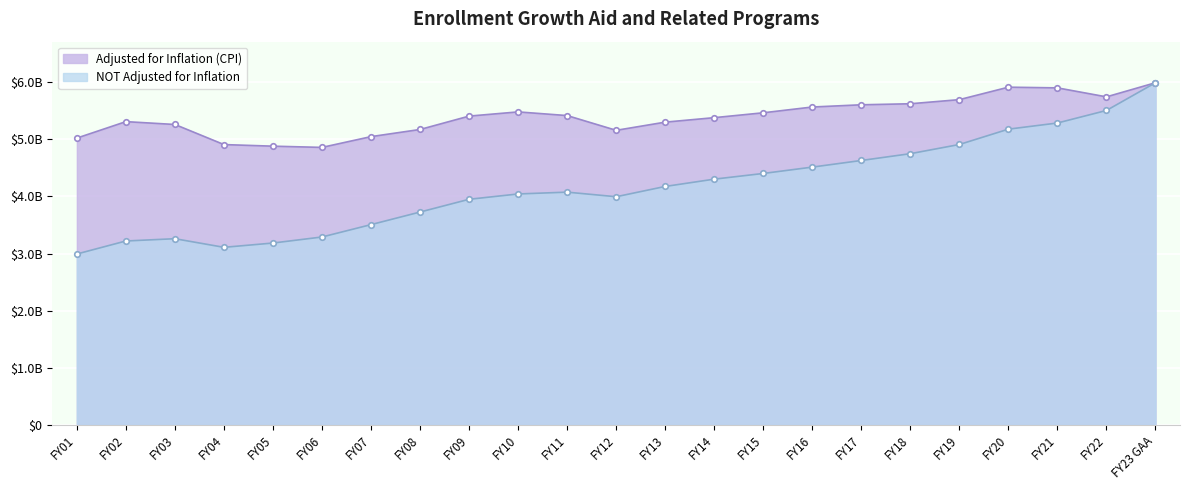

Reading right to left, what are all the values shown in this chart?

Adjusted for Inflation (CPI): FY23 GAA=5988520366	FY22=5741351499	FY21=5898542056	FY20=5910631640	FY19=5692675762	FY18=5620515705	FY17=5602524589	FY16=5563554216	FY15=5462506684	FY14=5377223854	FY13=5298783773	FY12=5155685609	FY11=5413787132	FY10=5478120184	FY09=5404484344	FY08=5170482177	FY07=5045433138	FY06=4856724683	FY05=4878290086	FY04=4906247489	FY03=5257807021	FY02=5307761169	FY01=5019926485
NOT Adjusted for Inflation: FY23 GAA=5988520366	FY22=5503268224	FY21=5283651632	FY20=5176002652	FY19=4907573321	FY18=4746953715	FY17=4628013618	FY16=4511882199	FY15=4400696186	FY14=4301214591	FY13=4173532545	FY12=3993515799	FY11=4073796736	FY10=4042022844	FY09=3948824059	FY08=3725671328	FY07=3505520040	FY06=3288931062	FY05=3183282601	FY04=3108140588	FY03=3258969179	FY02=3219017737	FY01=2991481788